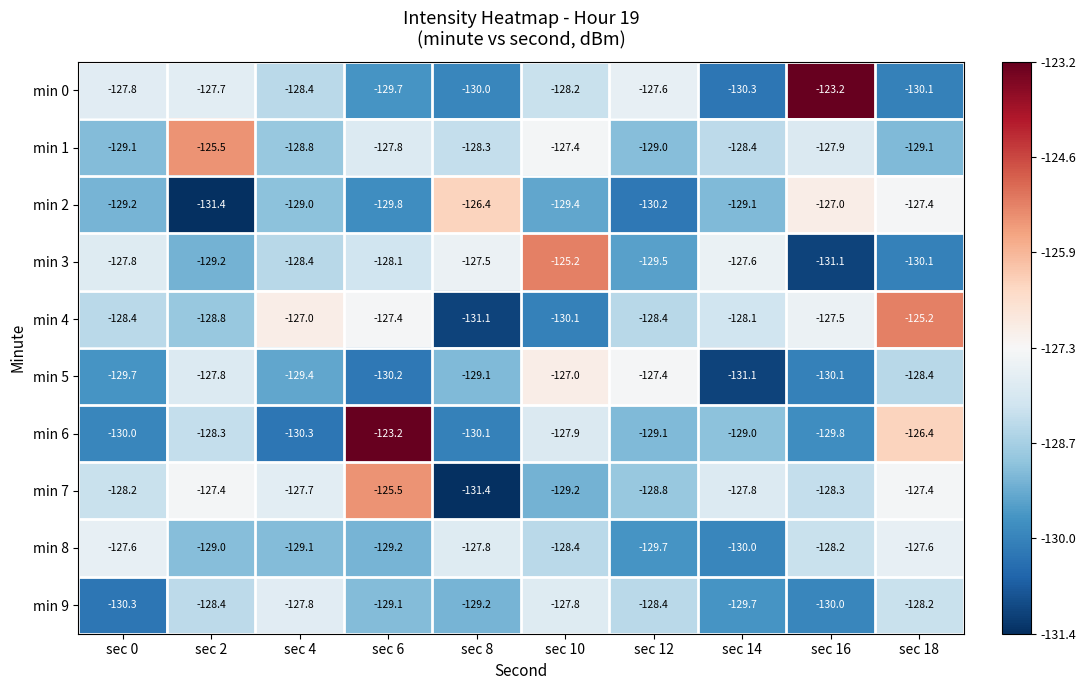

Which series changed the most between sec 0 and sec 16?

min 0